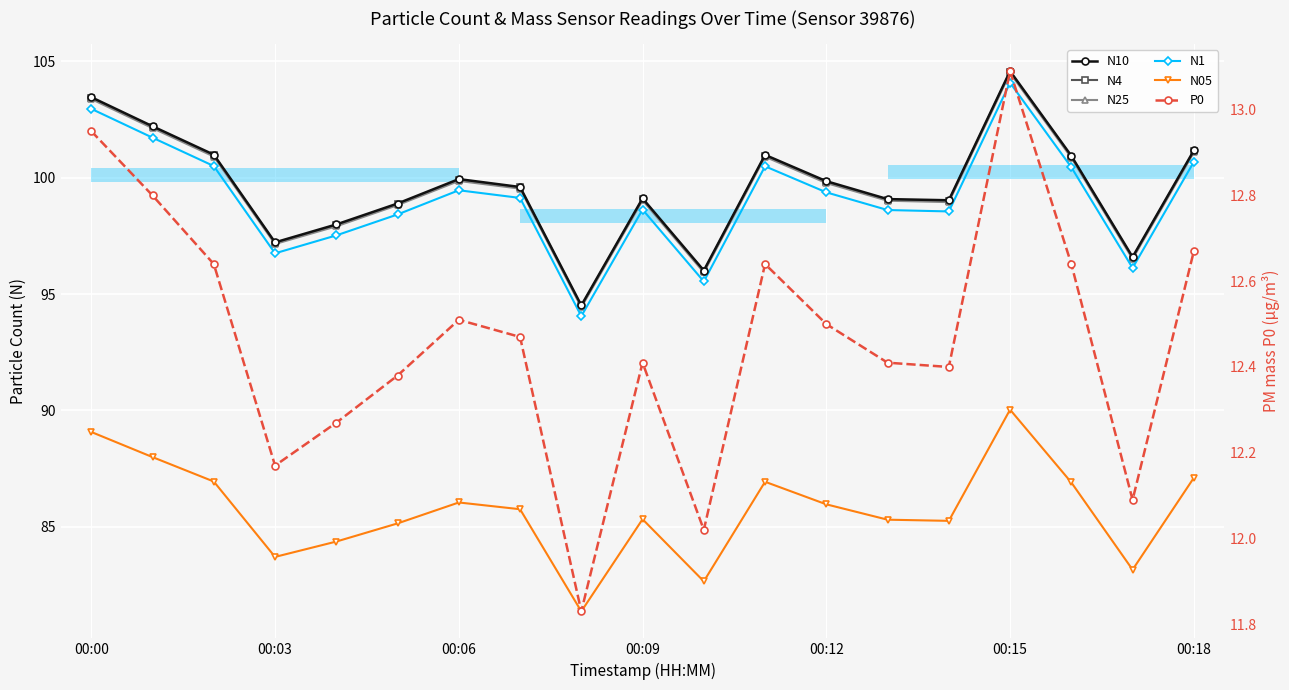

Reading right to left, list all the values displayed in this chart.

N10: 101.2	96.6	100.9	104.6	99.0	99.1	99.8	101.0	96.0	99.1	94.5	99.6	99.9	98.9	98.0	97.2	101.0	102.2	103.5
N4: 101.1	96.6	100.9	104.5	99.0	99.0	99.8	101.0	96.0	99.1	94.5	99.6	99.9	98.9	98.0	97.2	101.0	102.2	103.4
N25: 101.1	96.5	100.9	104.5	99.0	99.0	99.8	100.9	95.9	99.0	94.4	99.5	99.9	98.8	97.9	97.2	100.9	102.1	103.4
N1: 100.7	96.1	100.5	104.1	98.5	98.6	99.4	100.5	95.5	98.6	94.0	99.1	99.5	98.4	97.5	96.8	100.5	101.7	103.0
N05: 87.1	83.2	86.9	90.0	85.2	85.3	86.0	86.9	82.7	85.3	81.4	85.8	86.0	85.1	84.4	83.7	86.9	88.0	89.1
P0: 12.7	12.1	12.6	13.1	12.4	12.4	12.5	12.6	12.0	12.4	11.8	12.5	12.5	12.4	12.3	12.2	12.6	12.8	12.9